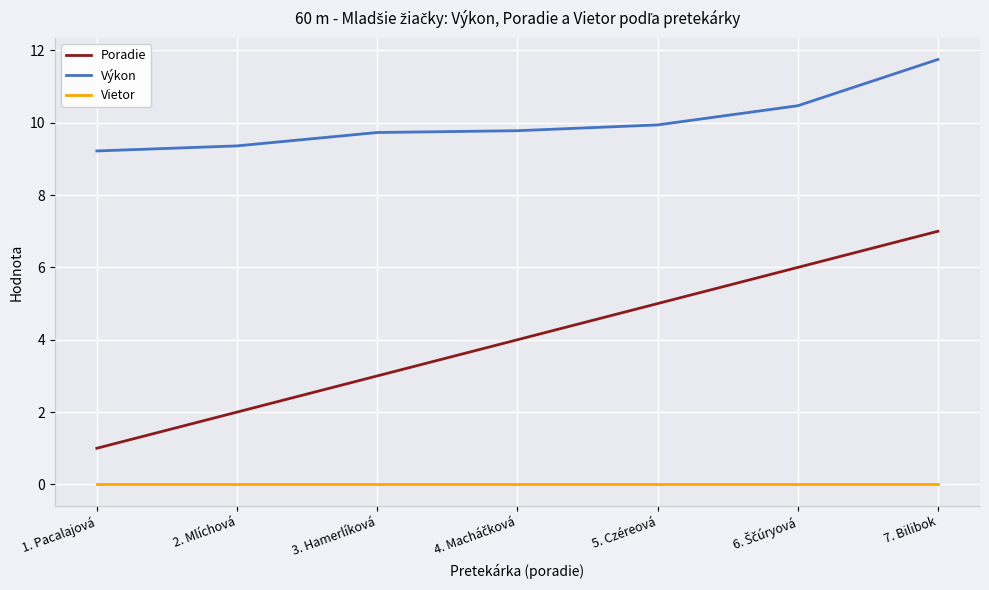

What is the maximum value for Výkon?

11.8